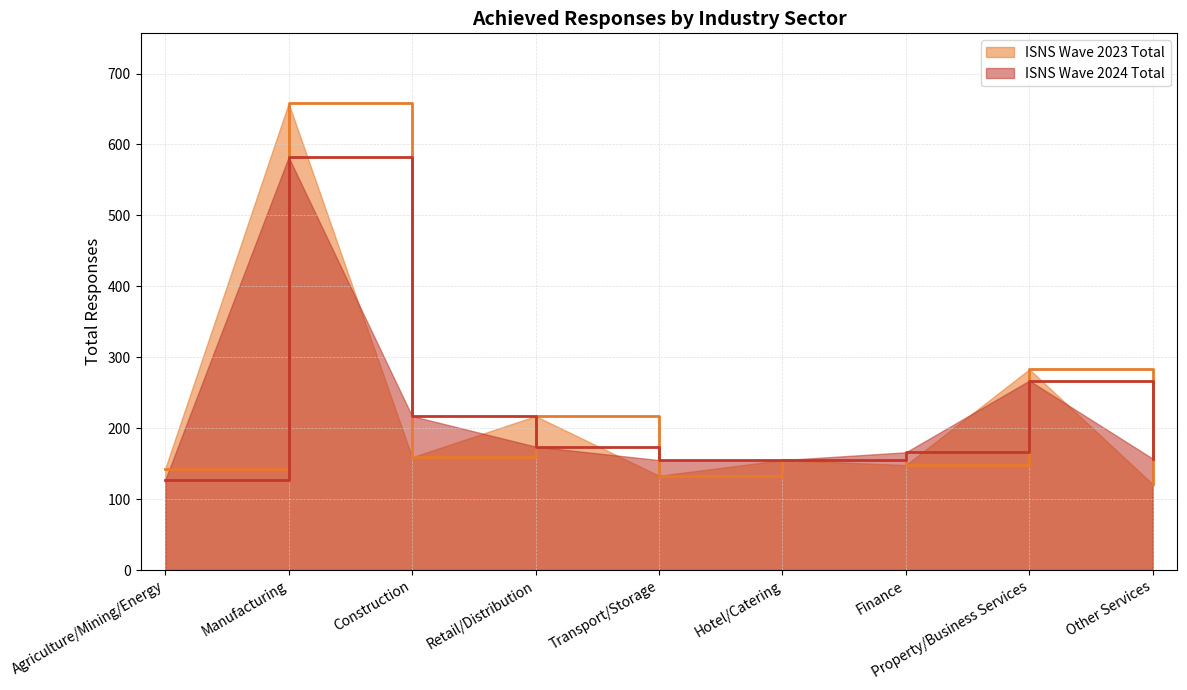

True or false: ISNS Wave 2023 Total and ISNS Wave 2024 Total cross at least once.

True